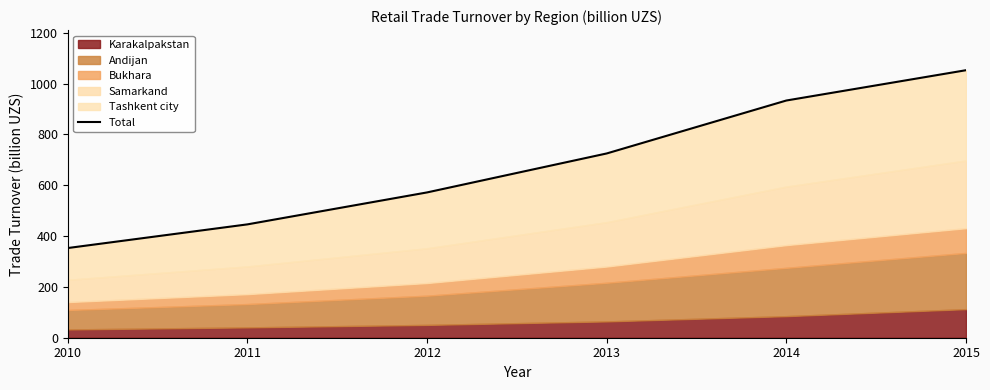

What is the sum of the values at 2010 and 2012?

924.6